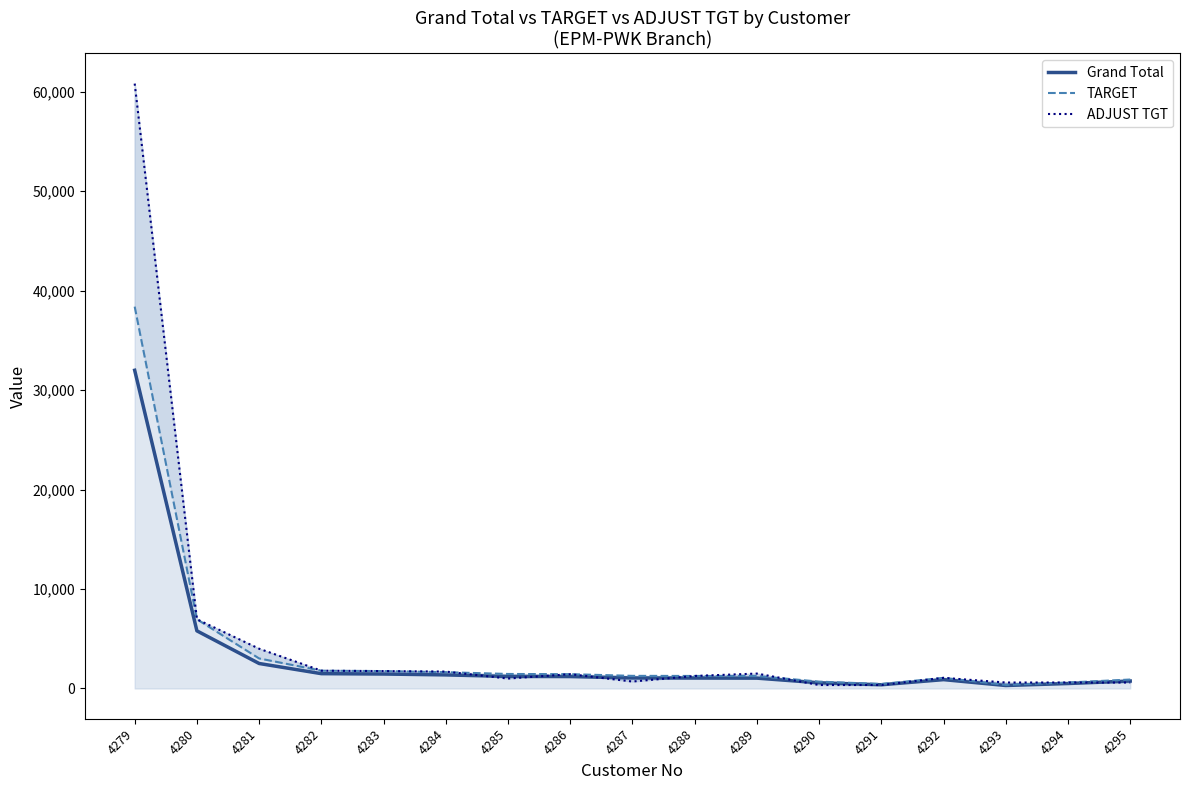

At which category is the sum across all series the highest?

4279